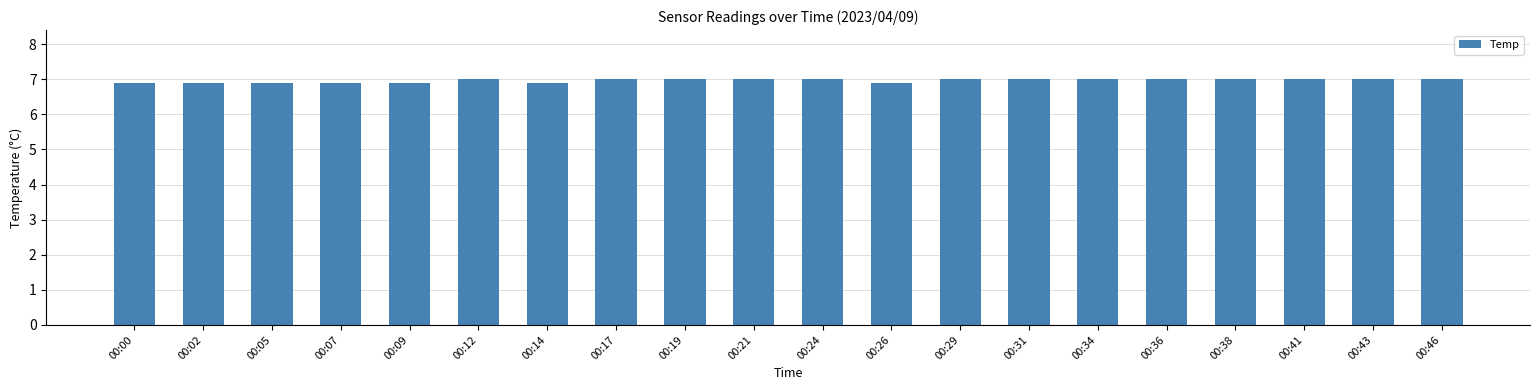

Count the number of categories in the chart.

20